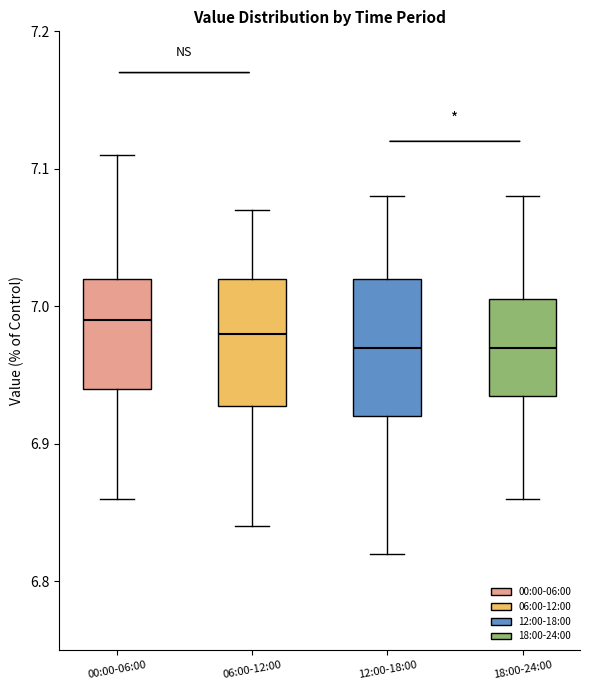

Reading left to right, transcribe this box plot: for each box, give where its median line is, the range the box spans, and where its two whiskers end, as read against the y-axis. The values are not printed on the chart, so give them approximately, as read against the axis.

00:00-06:00: median 6.99, box 6.94 to 7.02, whiskers 6.86 to 7.11
06:00-12:00: median 6.98, box 6.93 to 7.02, whiskers 6.84 to 7.07
12:00-18:00: median 6.97, box 6.92 to 7.02, whiskers 6.82 to 7.08
18:00-24:00: median 6.97, box 6.94 to 7.01, whiskers 6.86 to 7.08